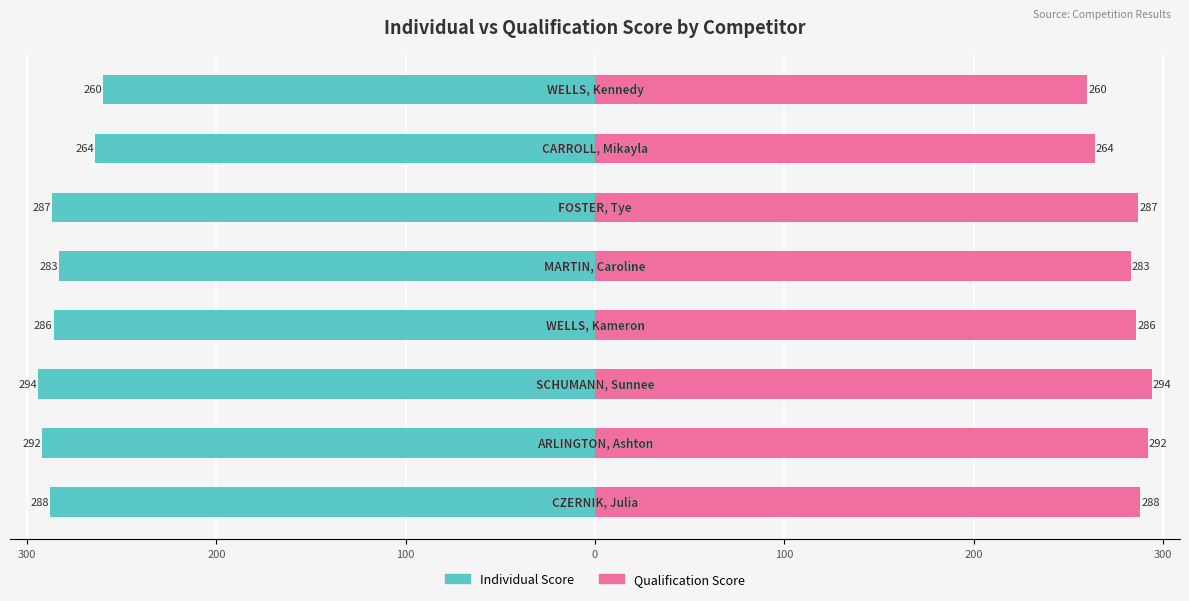

How many bars are there in each group?

2